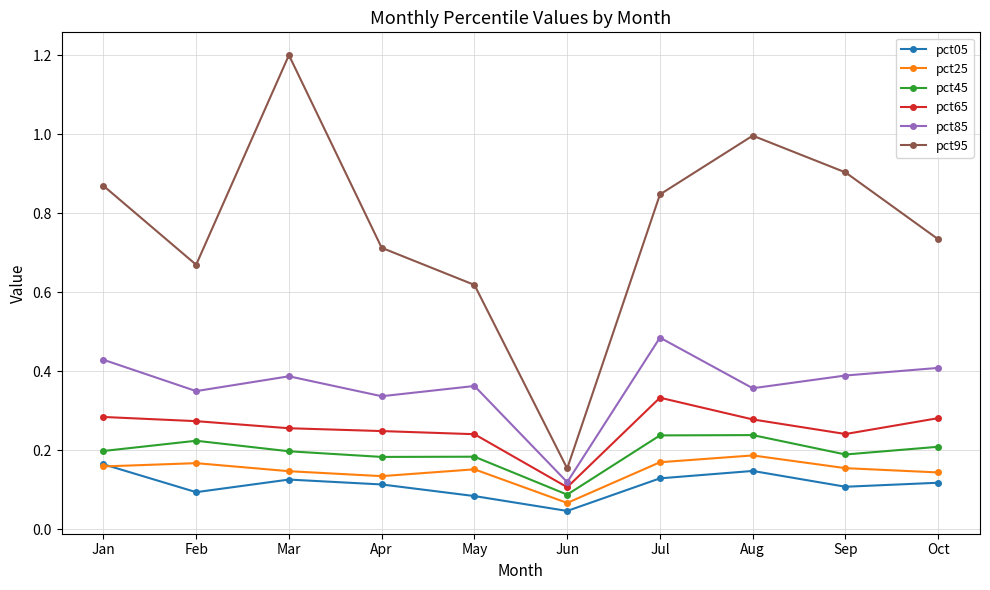

How many interior local peaks does the pct95 series have?

2